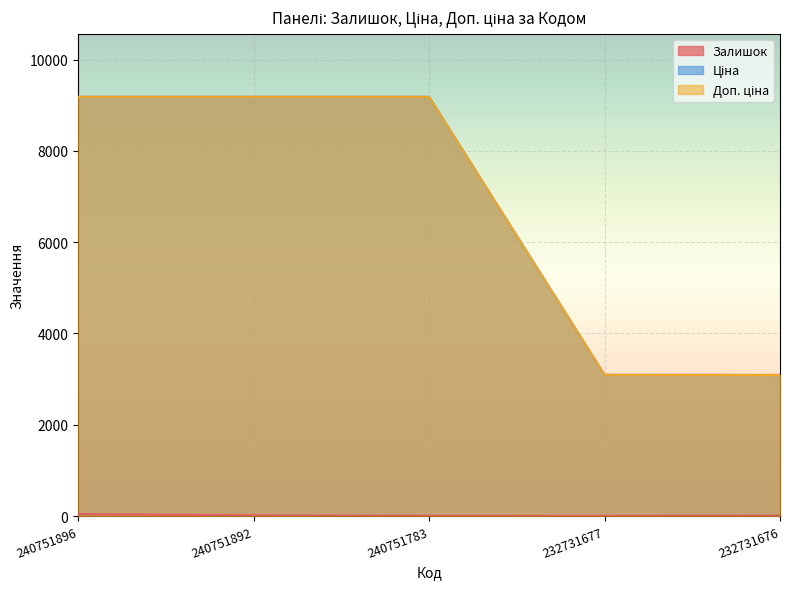

Which category has the lowest value across all series?

232731677